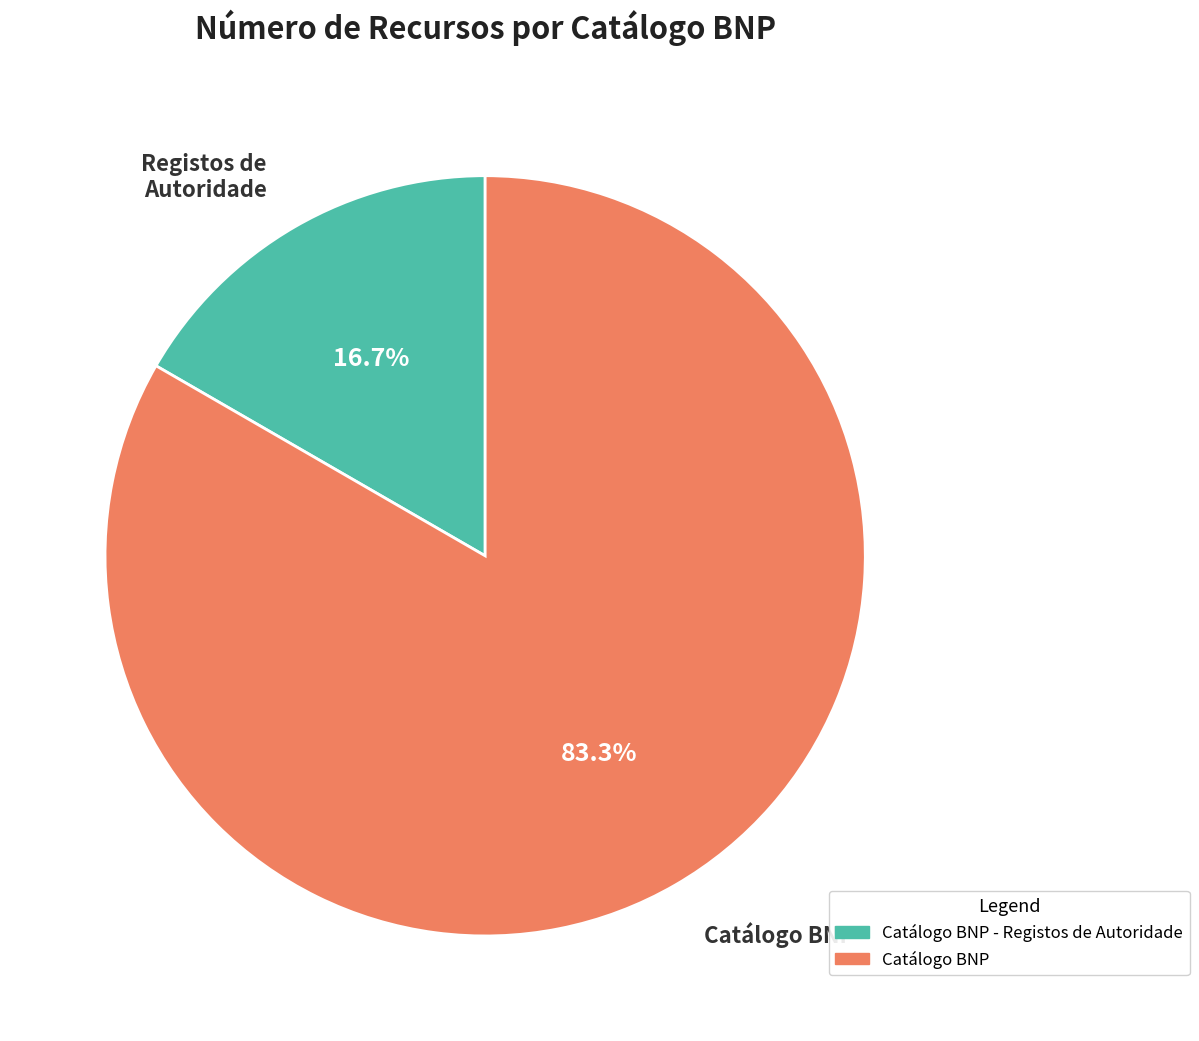

To the nearest percent, what is the average slice percentage?

50%